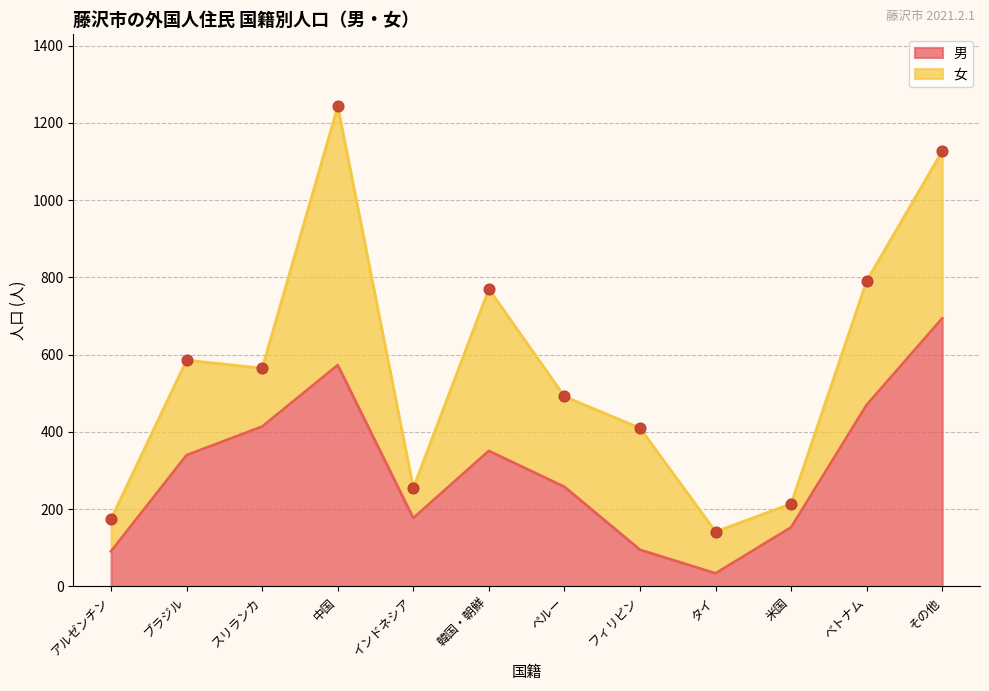

Approximately how many times larger is the value at スリランカ compared to フィリピン?

4.4